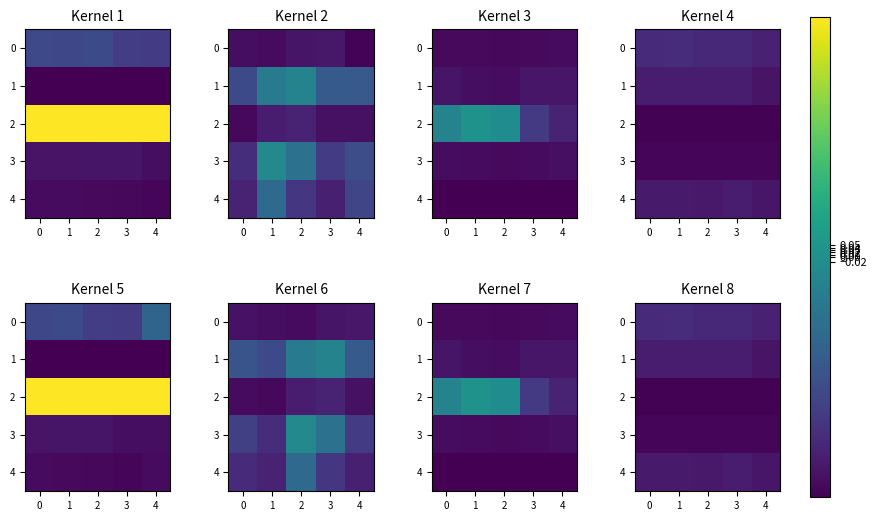

At 3, list the series in order from smallest to largest.

2, 3, 1, 4, 0